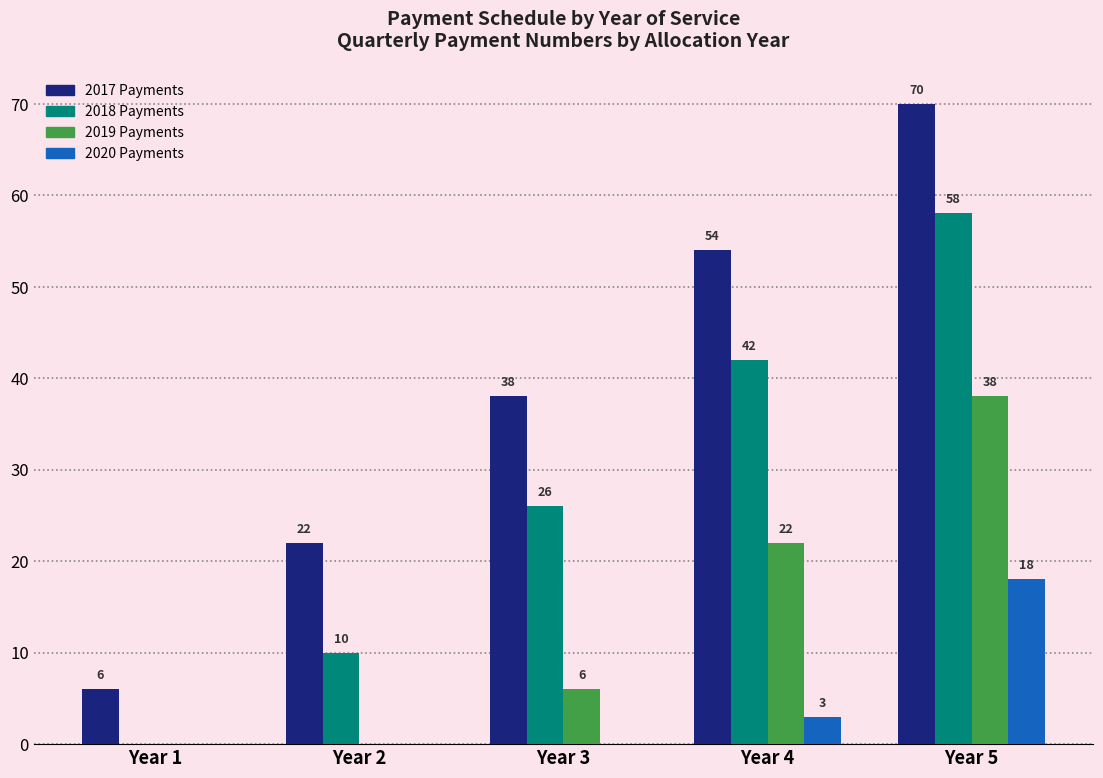

Which series changed the most between Year 1 and Year 3?

2017 Payments